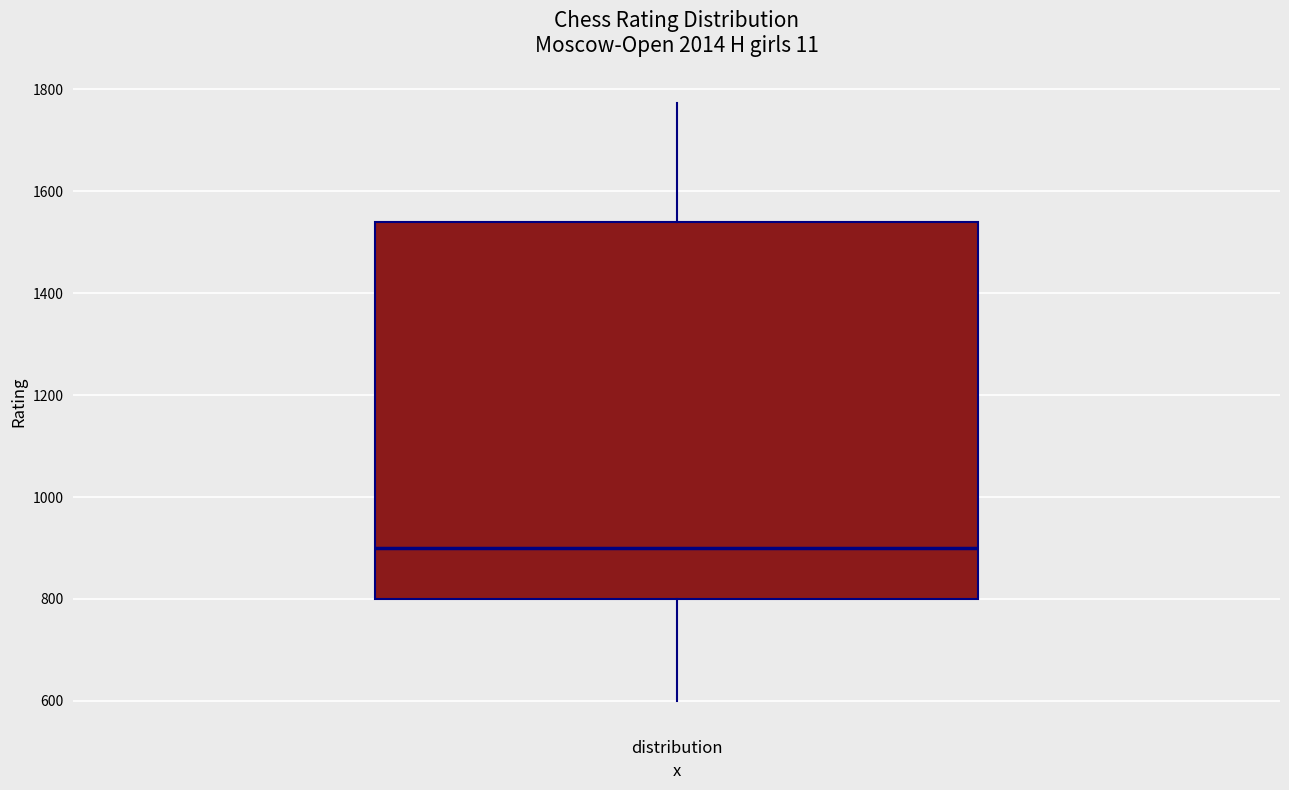

Where is the lower edge of the box for distribution on the y-axis? The values are not printed on the chart, so give them approximately, as read against the axis.

800